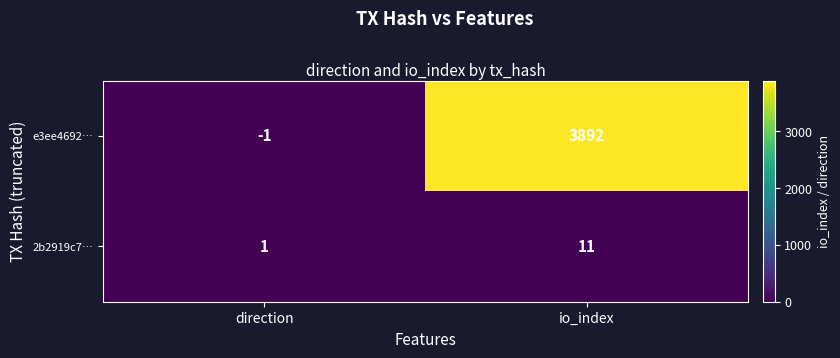

True or false: e3ee4692… has a value of -2 at direction.

False